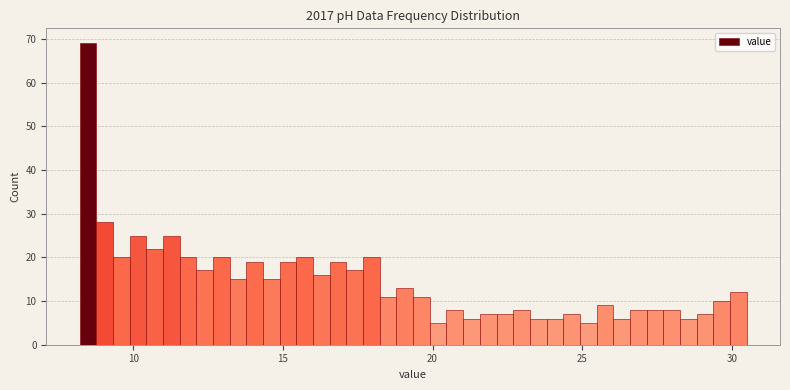

Around what value on the x-axis is the tallest bar? Give the approximate position of its centre, as read against the axis.

8.5